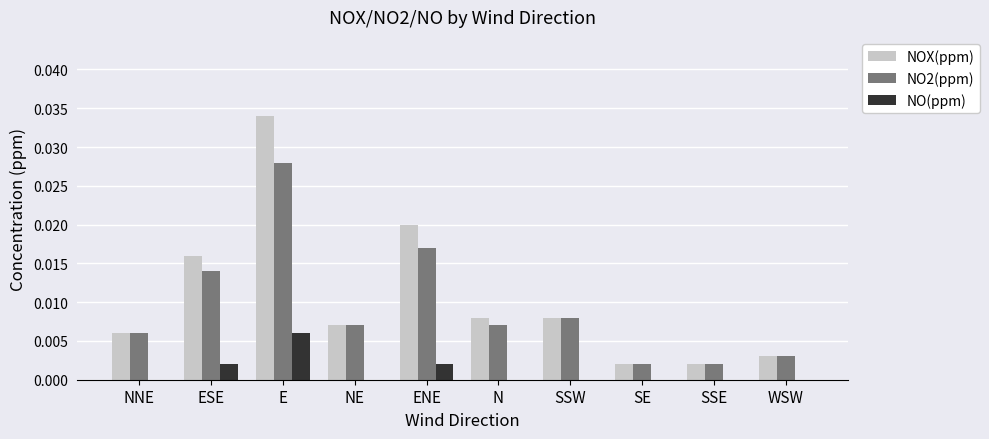

Which series changed the most between NNE and ENE?

NOX(ppm)